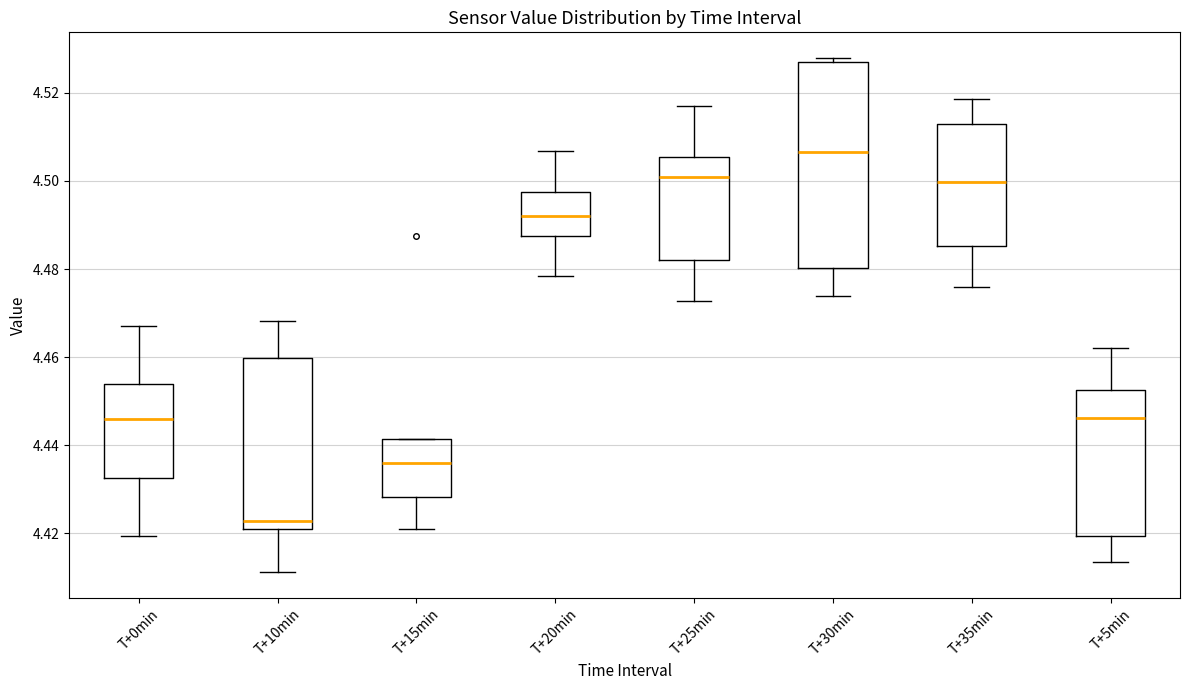

Reading left to right, read every box against the y-axis: the position of its median line, the range the box covers, and the ends of its whiskers. The values are not printed on the chart, so give them approximately, as read against the axis.

T+0min: median 4.446, box 4.432 to 4.454, whiskers 4.420 to 4.468
T+10min: median 4.422, box 4.420 to 4.460, whiskers 4.412 to 4.468
T+15min: median 4.436, box 4.428 to 4.442, whiskers 4.422 to 4.442
T+20min: median 4.492, box 4.488 to 4.498, whiskers 4.478 to 4.506
T+25min: median 4.500, box 4.482 to 4.506, whiskers 4.472 to 4.518
T+30min: median 4.506, box 4.480 to 4.526, whiskers 4.474 to 4.528
T+35min: median 4.500, box 4.486 to 4.512, whiskers 4.476 to 4.518
T+5min: median 4.446, box 4.420 to 4.452, whiskers 4.414 to 4.462